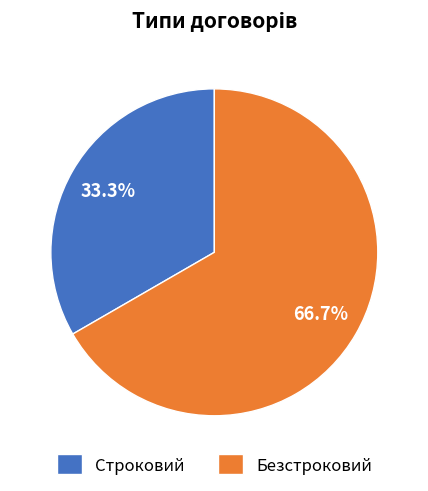

To the nearest percent, what portion does Строковий represent?

33%